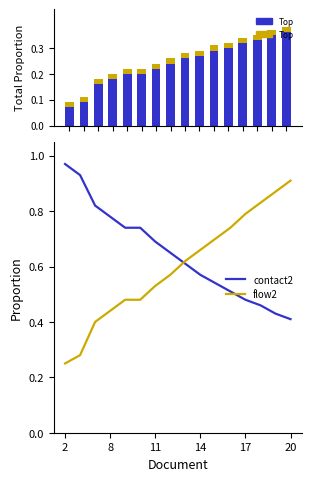

What is the average value of the contact2 series?

0.6